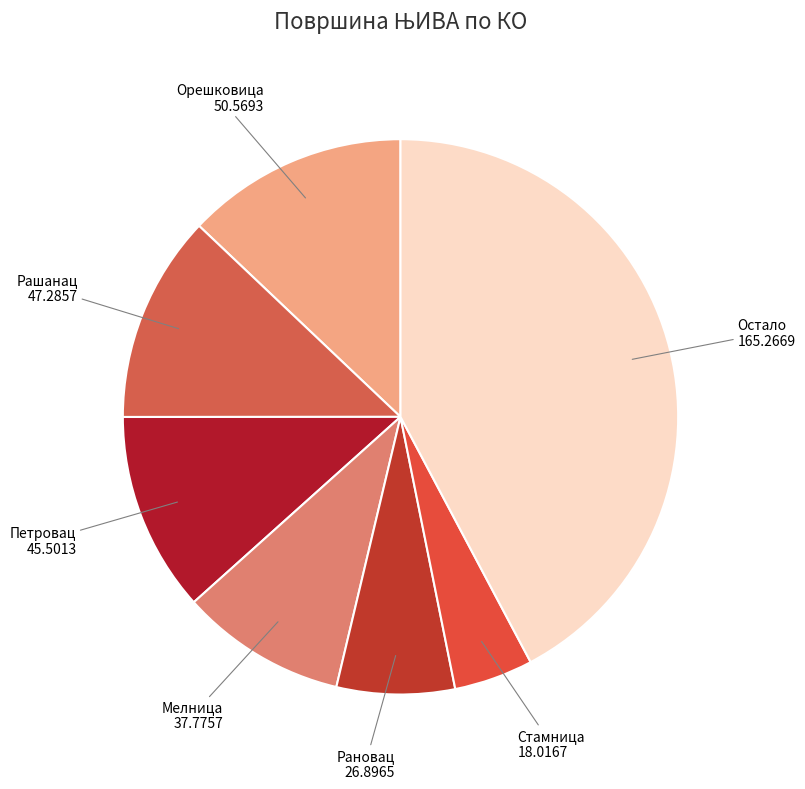

What is the largest slice in the pie chart?

Остало